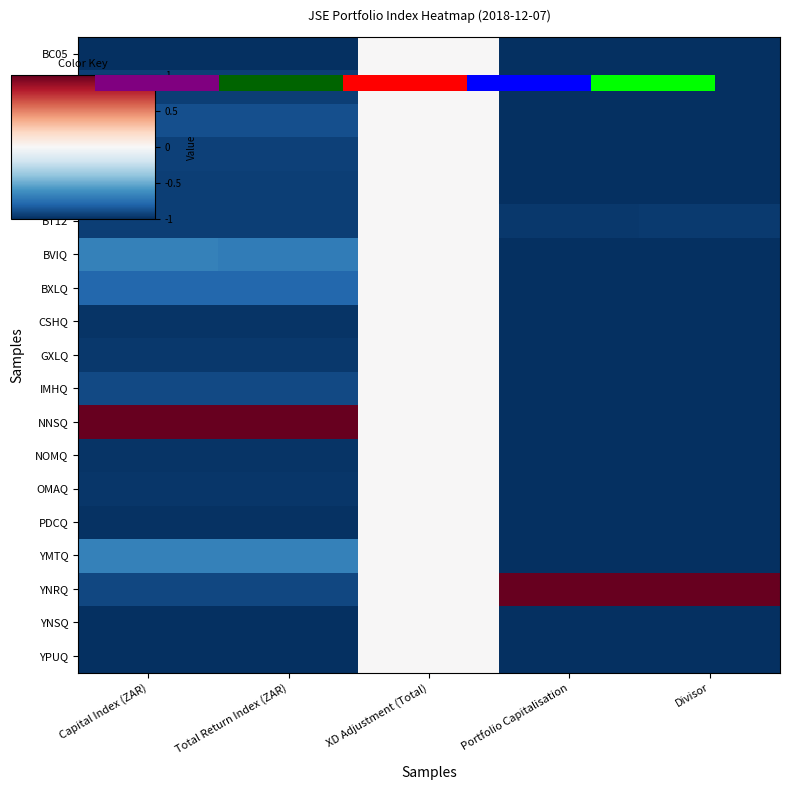

What is the sum of the YPUQ values at Total Return Index (ZAR) and Portfolio Capitalisation?

-2.0